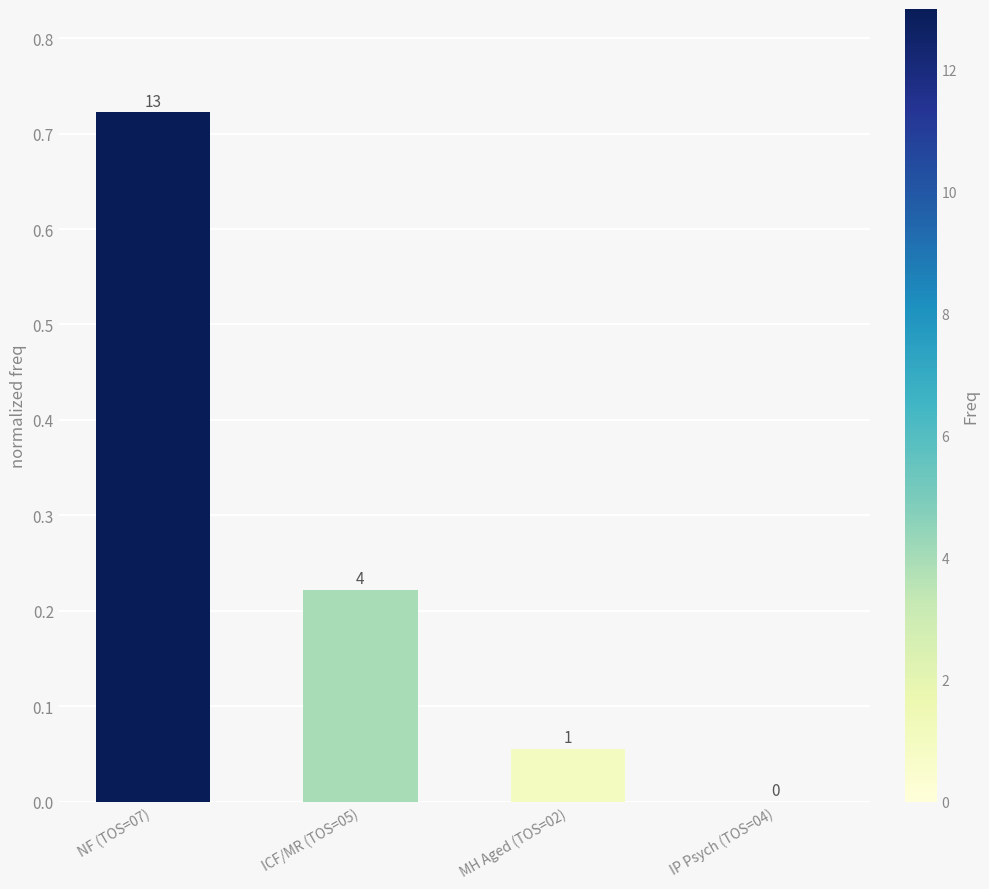

Are the bars horizontal?

No